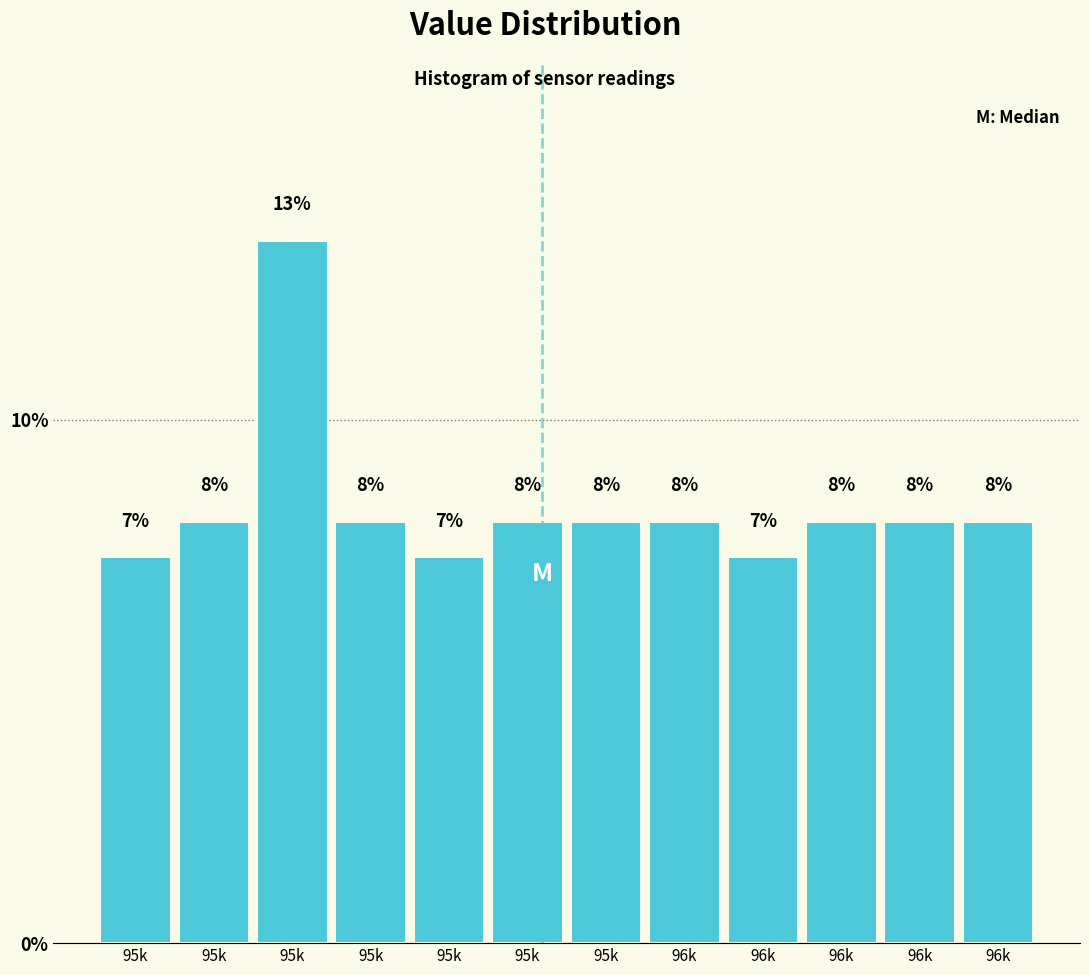

How many bars are there in total?

12